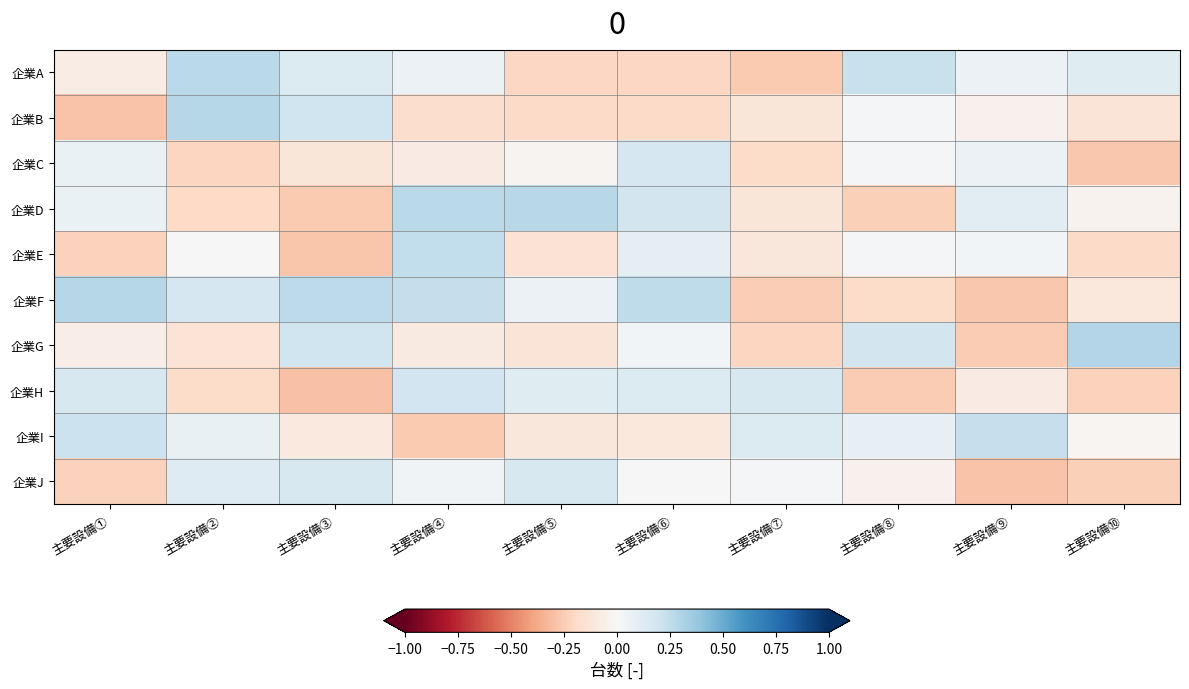

Which series has the largest total across all categories?

企業F